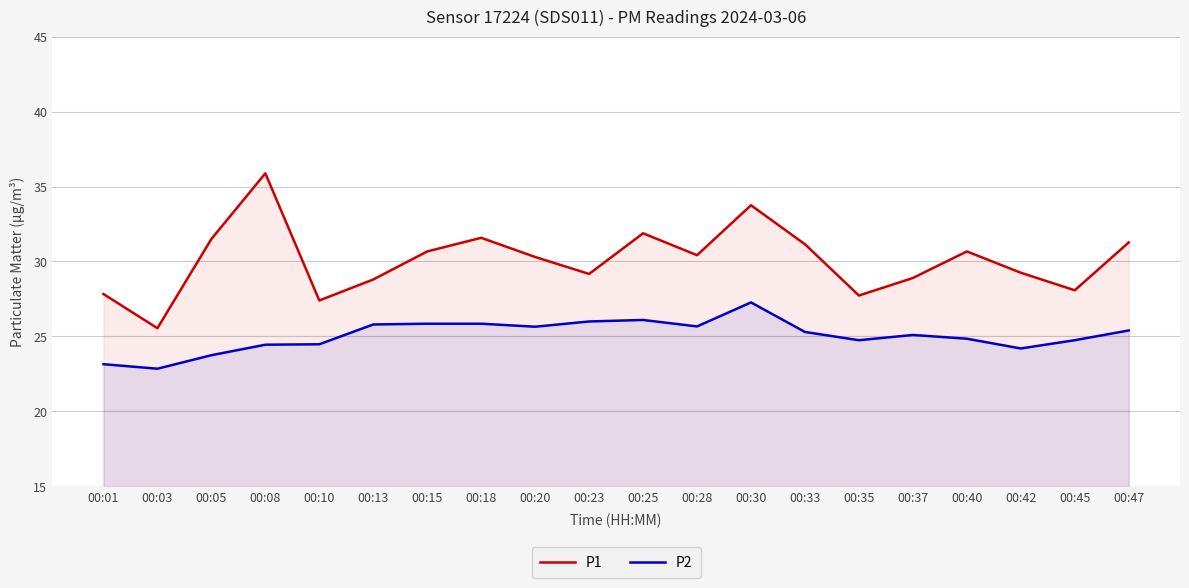

The value of P2 at 00:23 is 26.0. True or false?

True